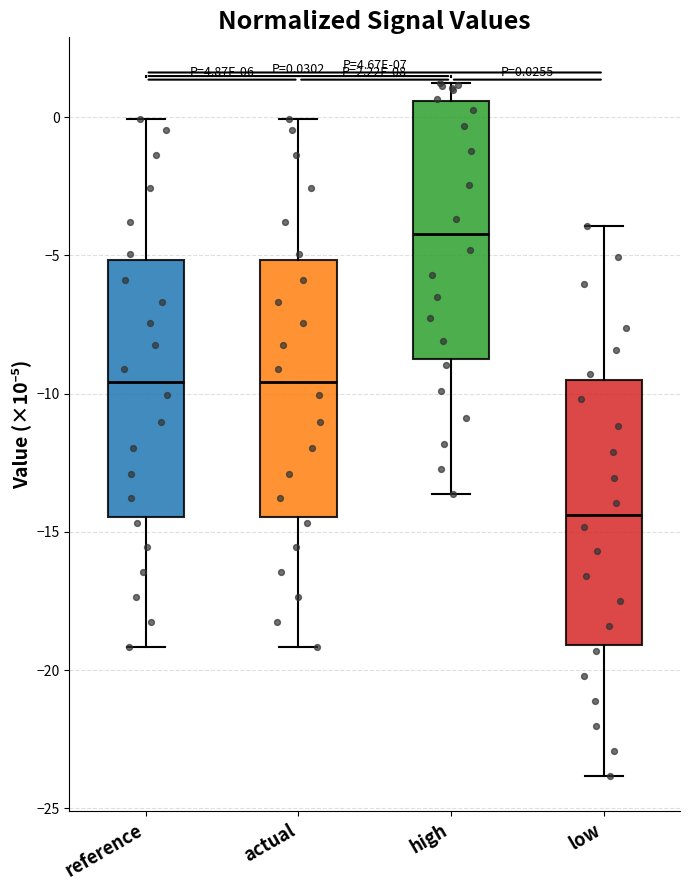

Which box has the lowest median line?

low